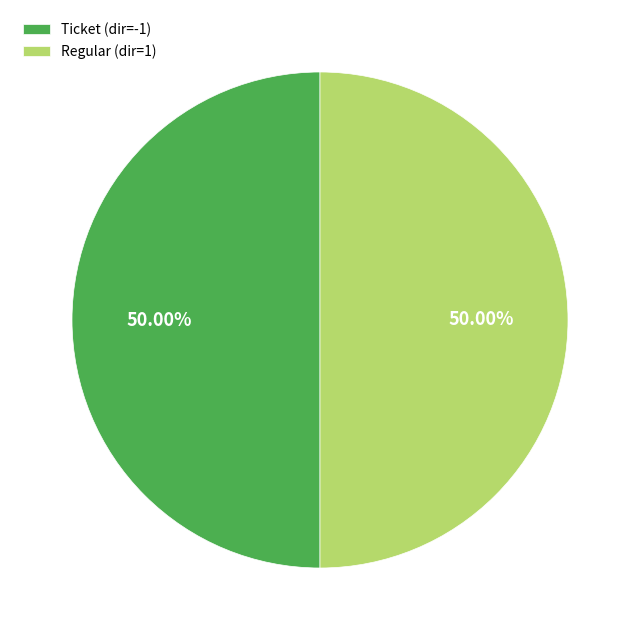

To the nearest percent, what is the difference between the largest and smallest slice percentages?

0%